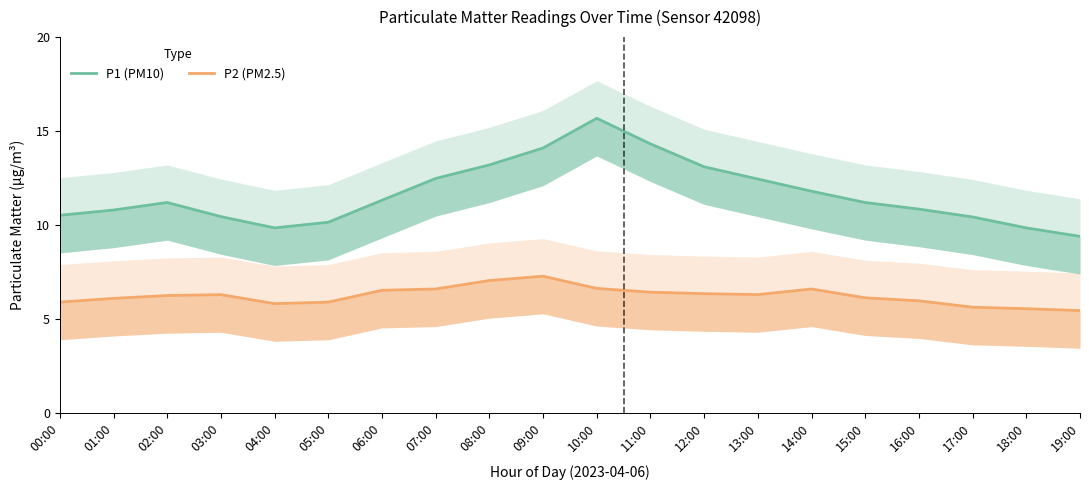

What is the difference between the highest and lowest values at 12:00?

6.8